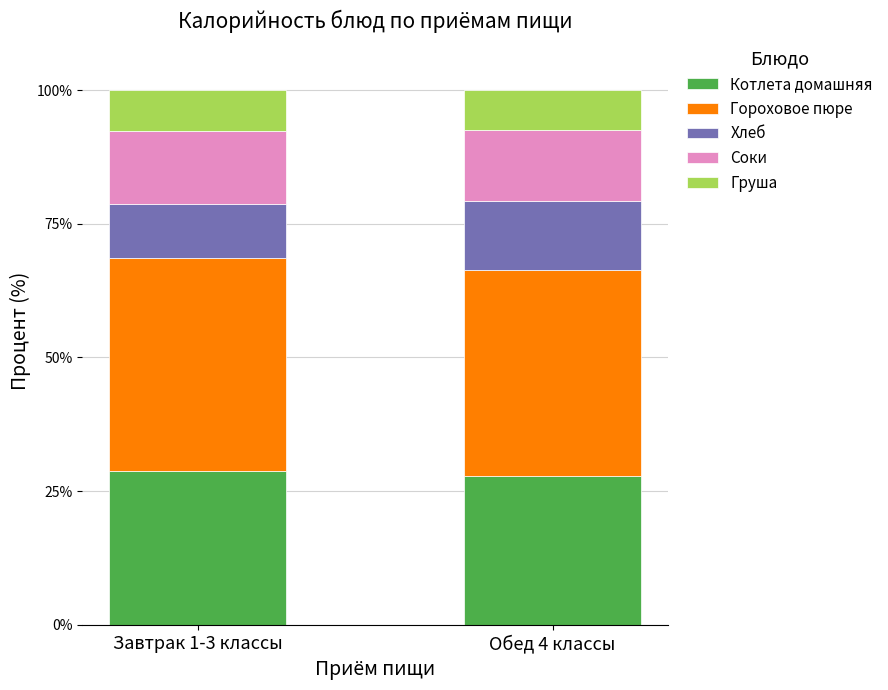

What is the total value across all series at Обед 4 классы?

100.0